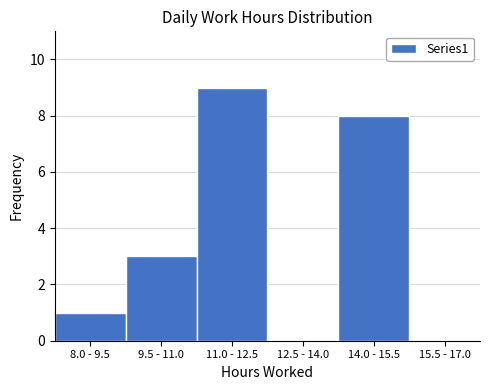

Reading left to right, extract all data points from this chart.

8.0 - 9.5=1	9.5 - 11.0=3	11.0 - 12.5=9	12.5 - 14.0=0	14.0 - 15.5=8	15.5 - 17.0=0